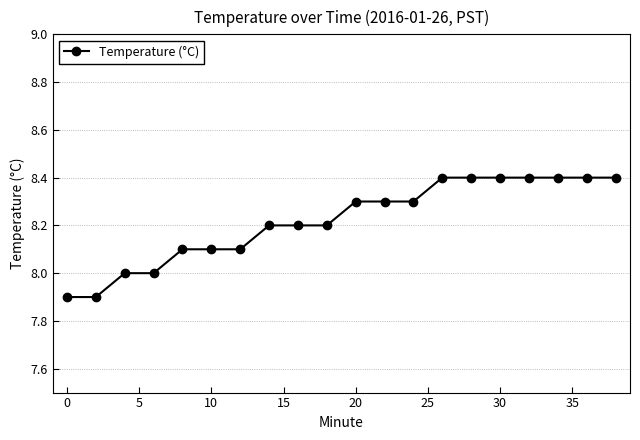

How many series are shown in this chart?

1